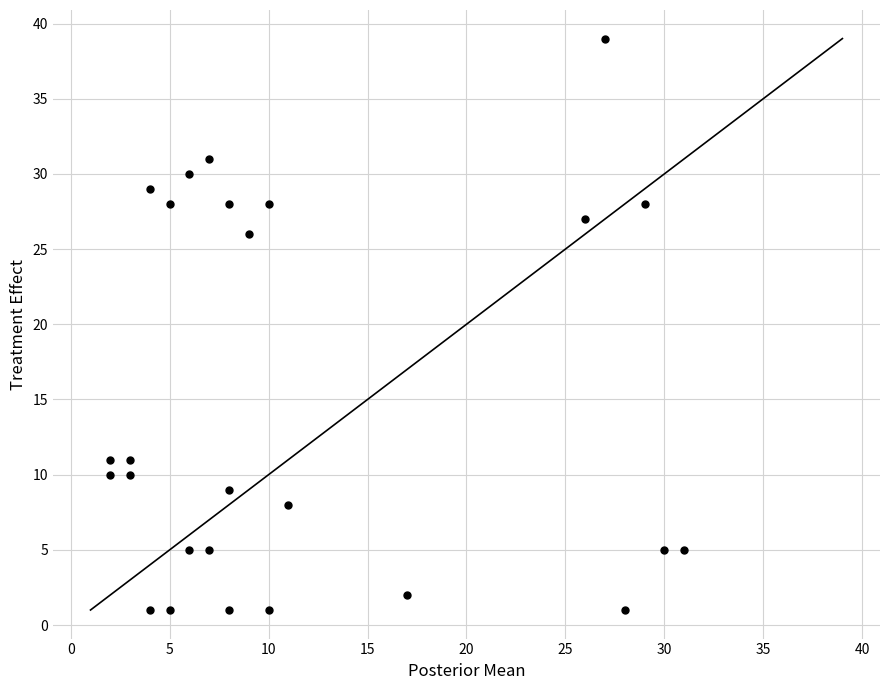

What is the range of X values (max minus min)?

29